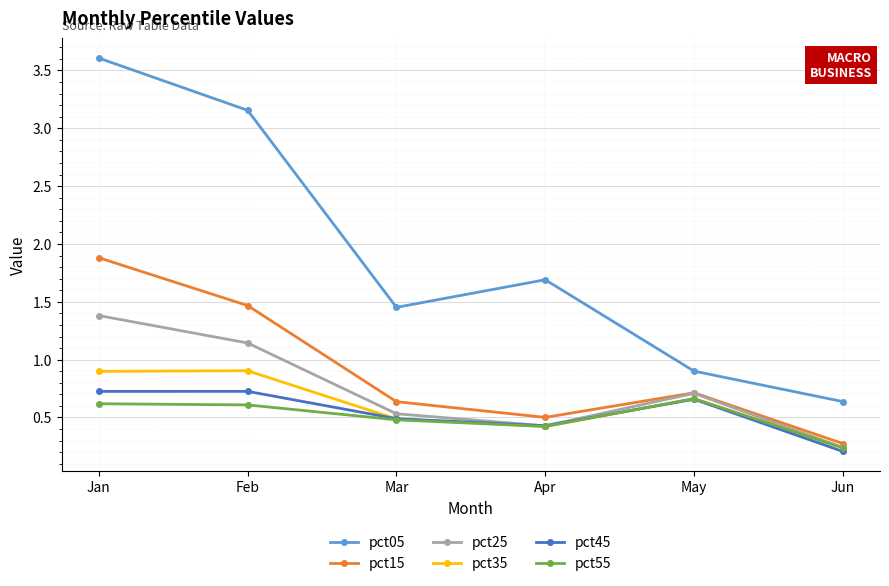

Which label corresponds to the smallest value in the chart?

Jun